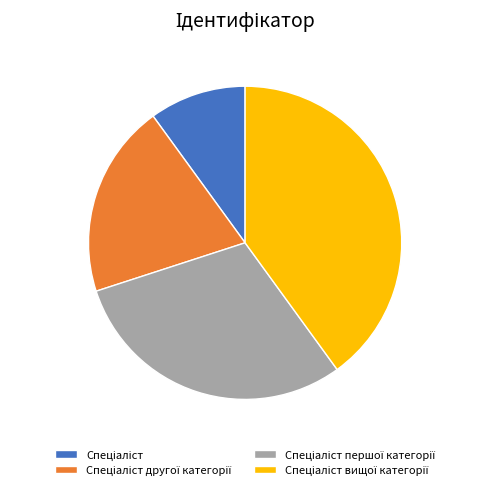

Count the number of slices in the pie.

4